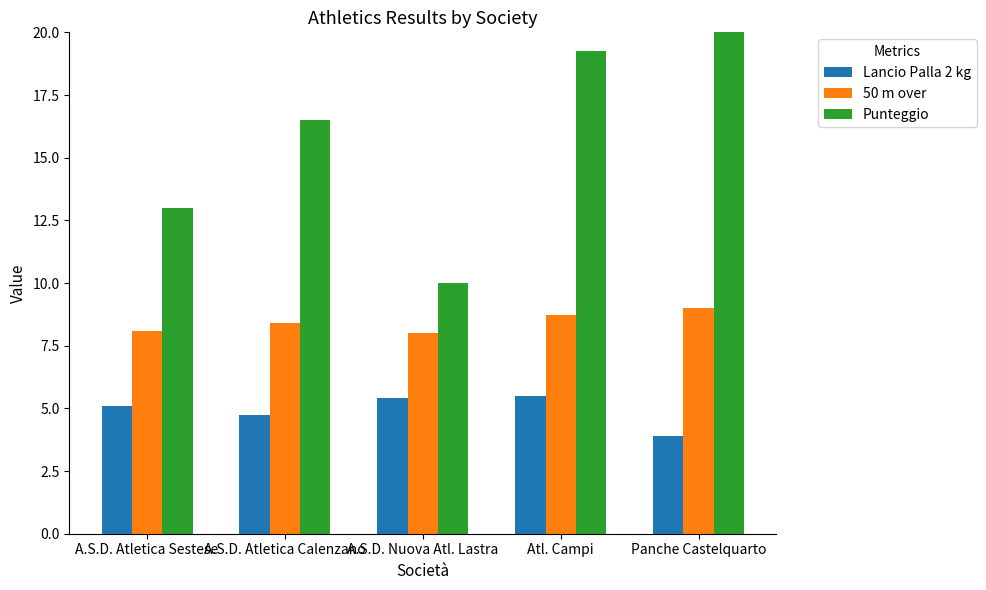

Which category has the lowest value in the 50 m over series?

A.S.D. Nuova Atl. Lastra